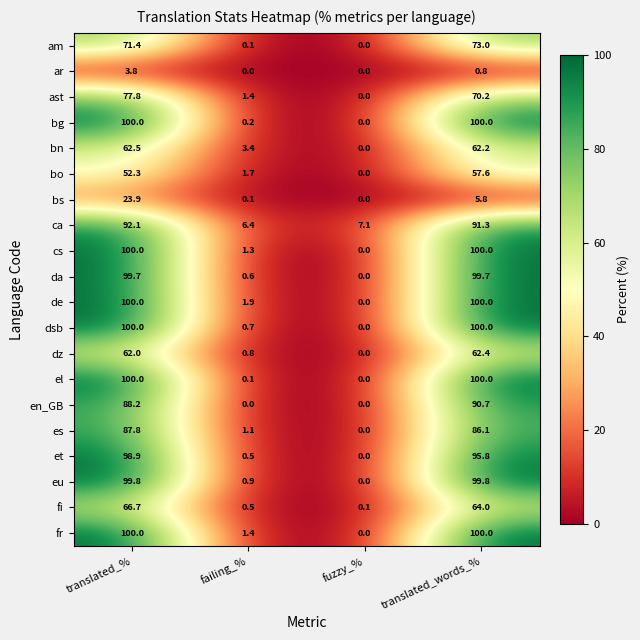

What is the difference between the highest and lowest values at translated_words_%?

99.2